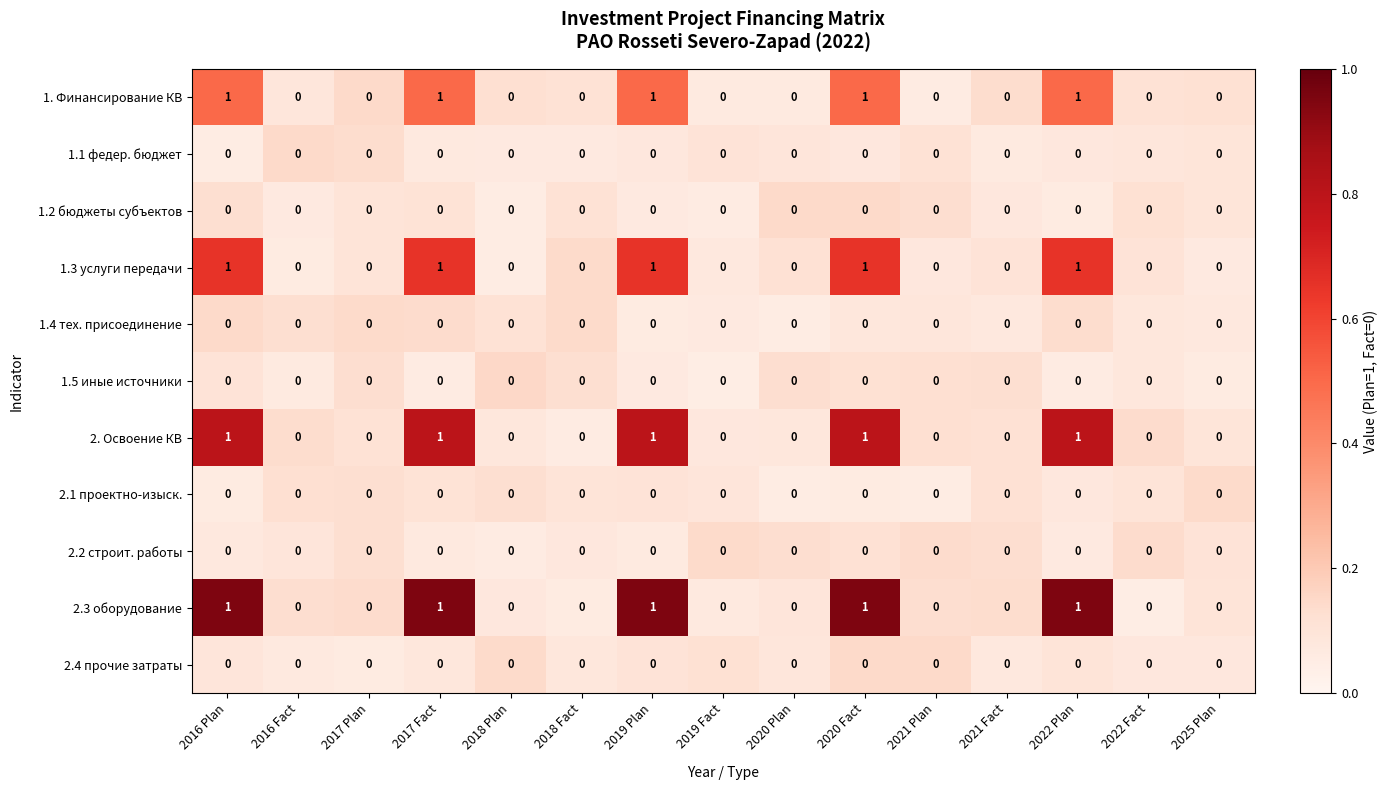

How many 2. Освоение КВ values are between 0 and 1?

15